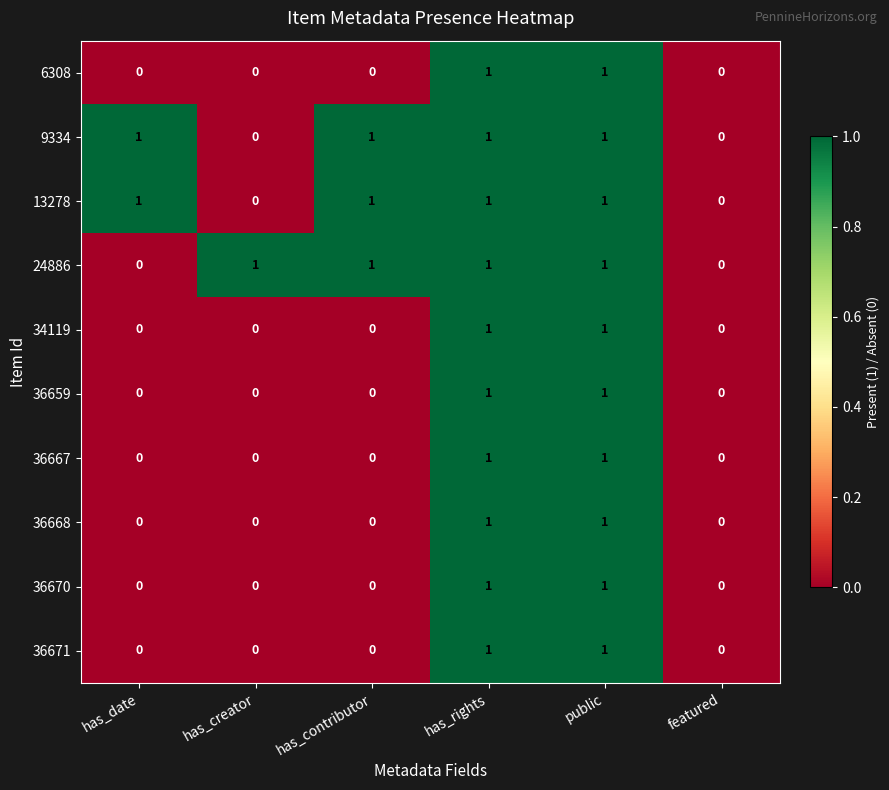

How many 36671 values are between 0 and 1?

6